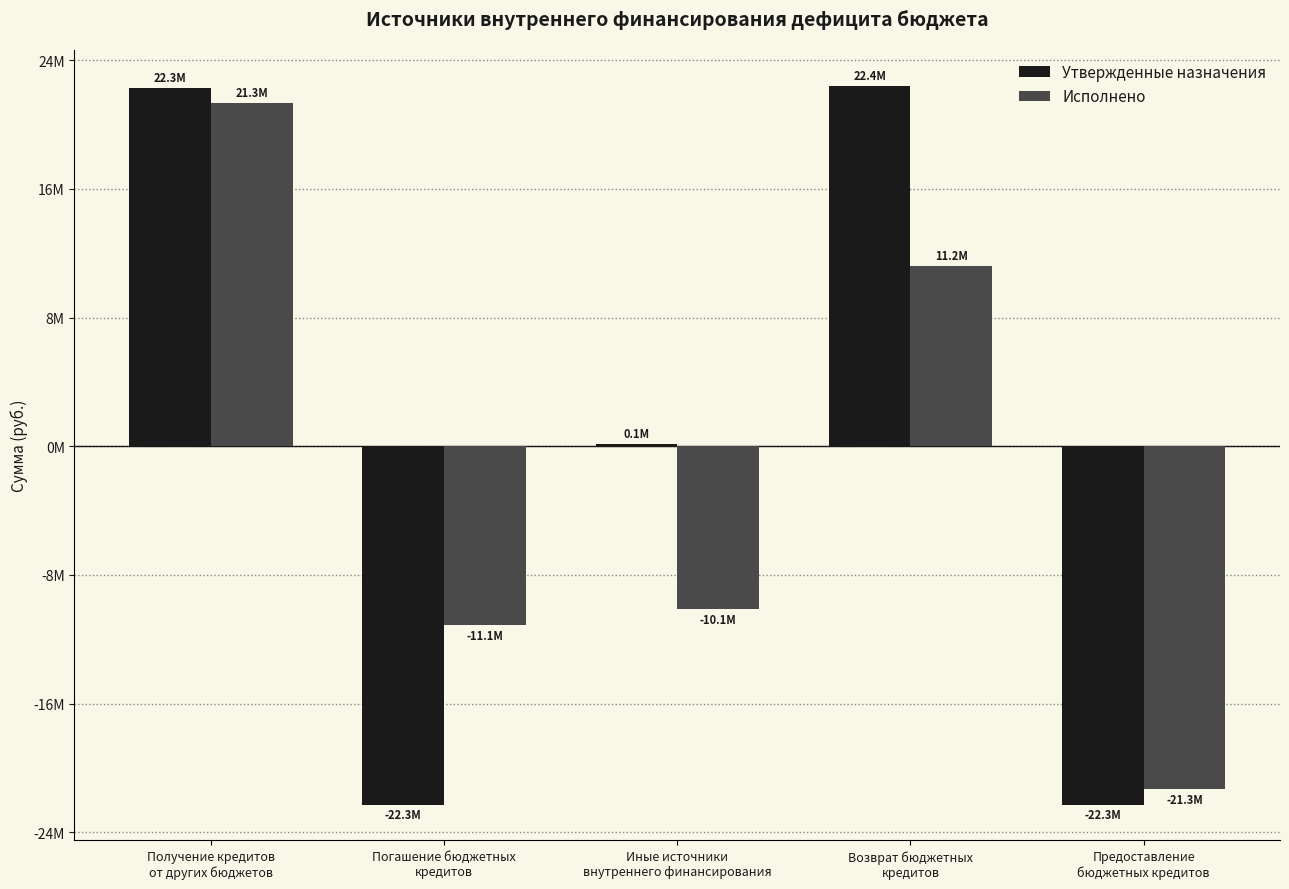

What are all the series names shown in the legend?

Утвержденные назначения, Исполнено